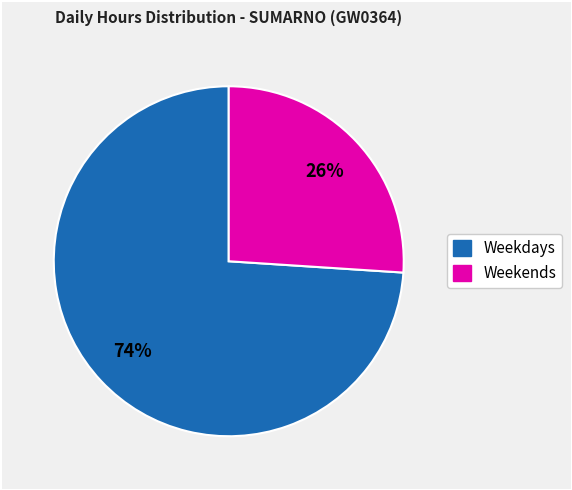

Does any single category account for the majority?

Yes